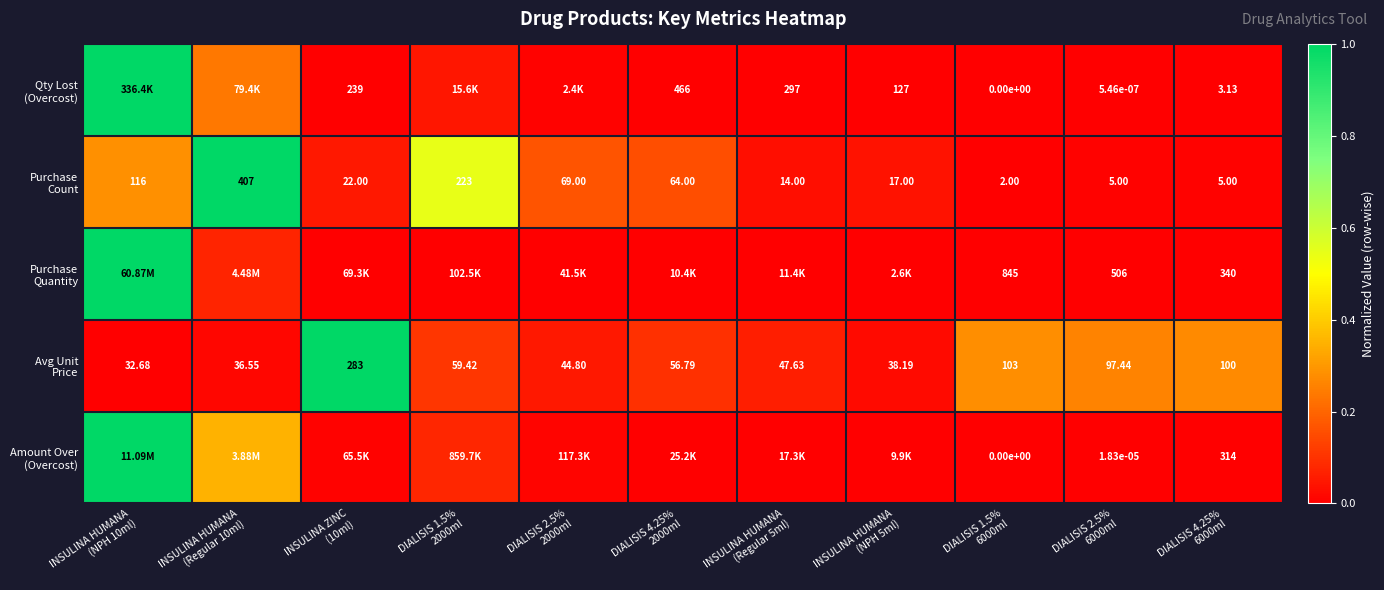

Count the number of data series in this chart.

5